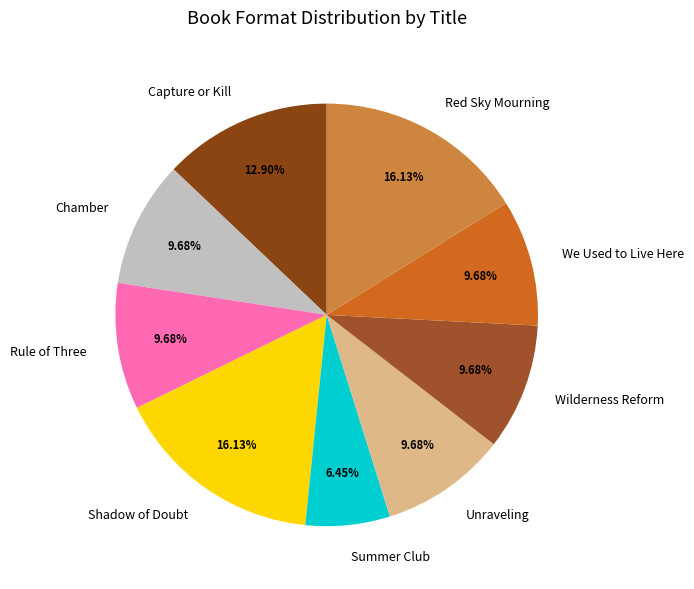

What is the total percentage of Unraveling and Red Sky Mourning?

25.8%